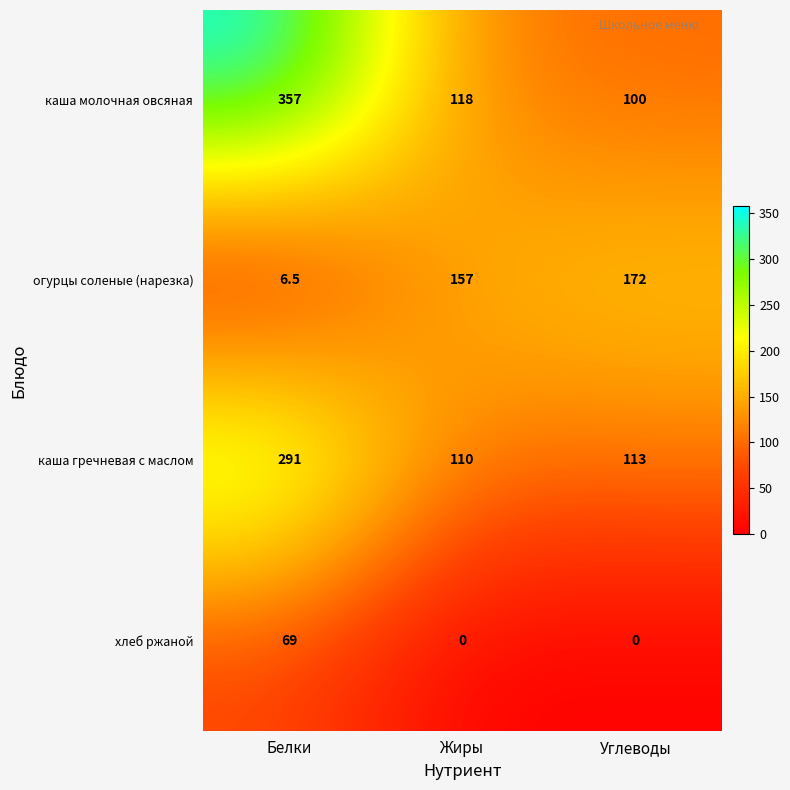

At Углеводы, list the series in order from smallest to largest.

хлеб ржаной, каша молочная овсяная, каша гречневая с маслом, огурцы соленые (нарезка)